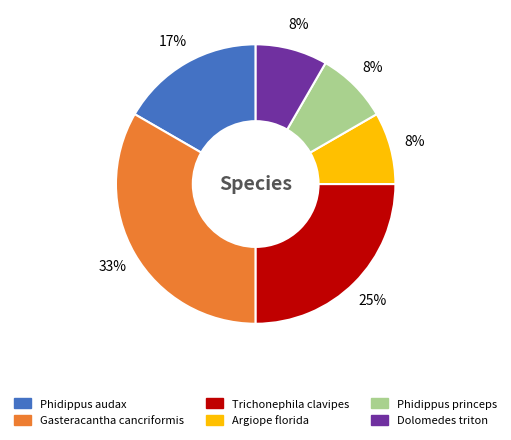

To the nearest percent, what is the difference between the largest and smallest slice percentages?

25%